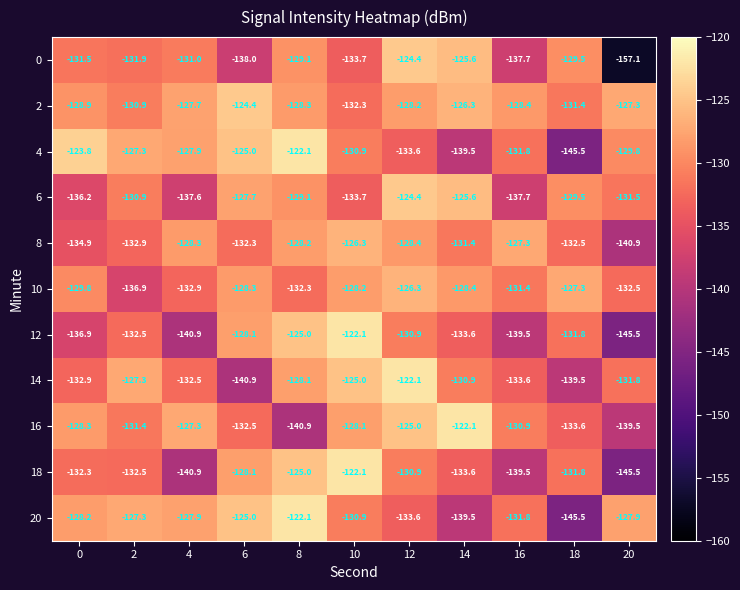

True or false: 12 has a value of -212.5 at 14.

False